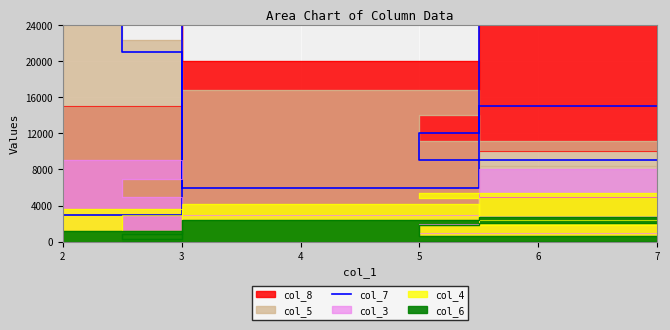

What is the difference between the second highest and second lowest values?

18000